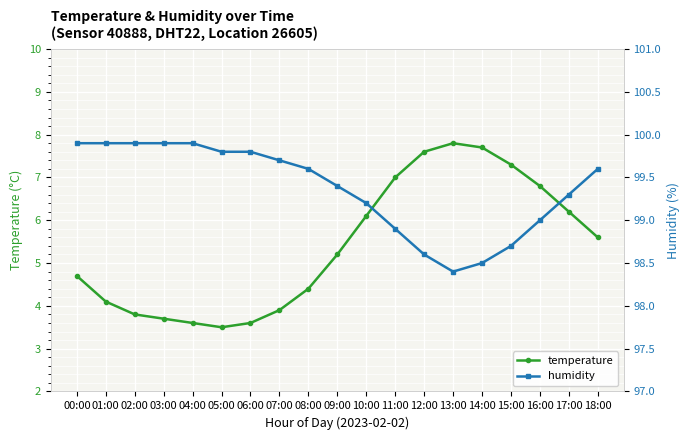

What is the minimum value for temperature?

3.5